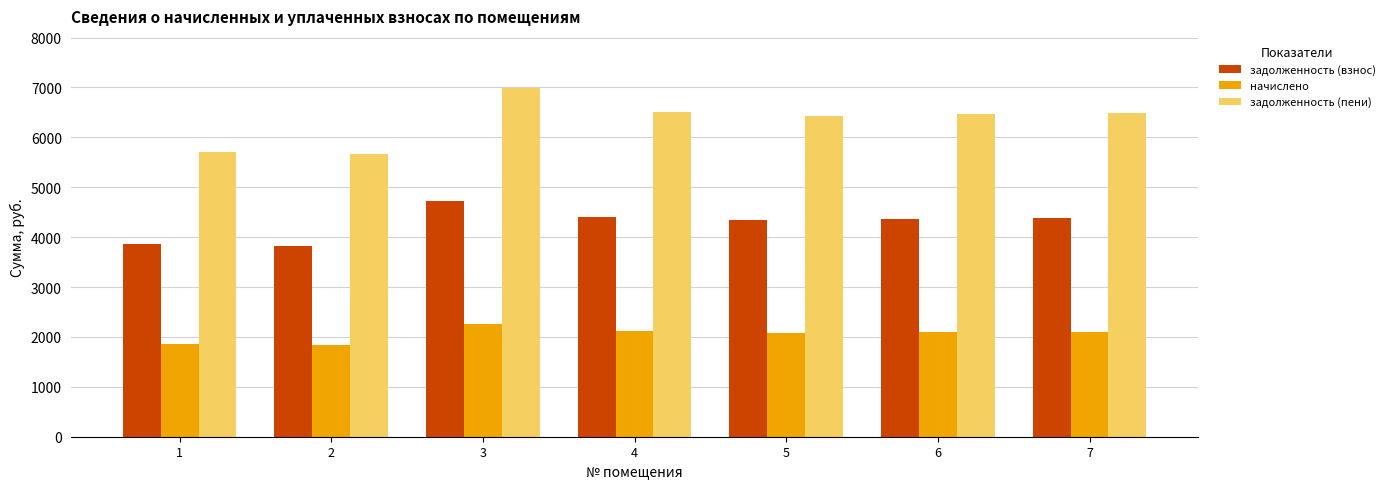

How many data points does each series have?

7